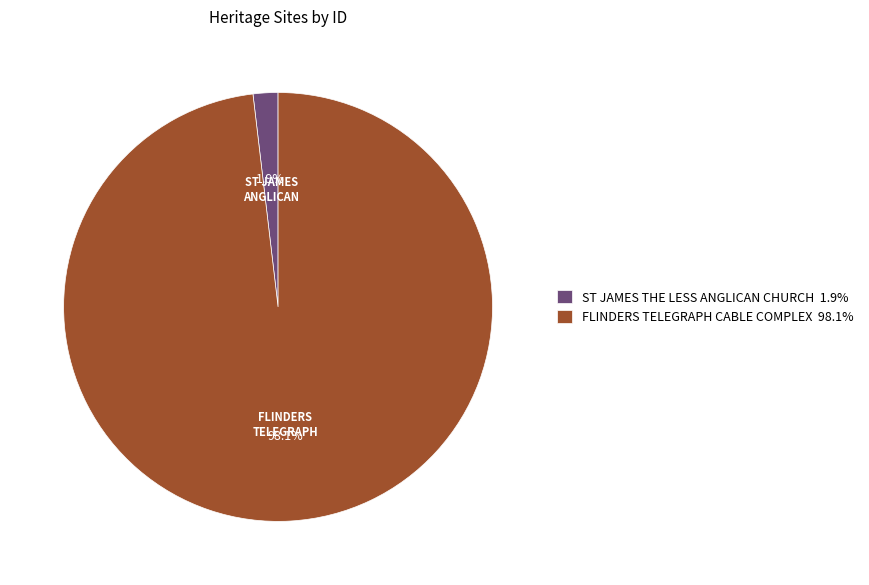

Between ST JAMES THE LESS ANGLICAN CHURCH 1.9% and FLINDERS TELEGRAPH CABLE COMPLEX 98.1%, which is larger?

FLINDERS TELEGRAPH CABLE COMPLEX 98.1%